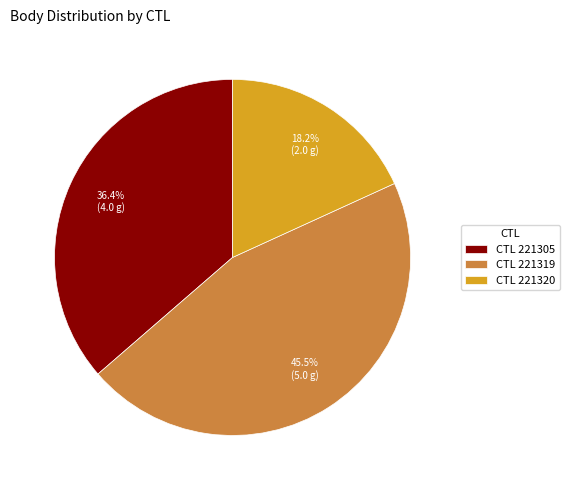

Rank the categories by value from highest to lowest.

CTL 221319, CTL 221305, CTL 221320